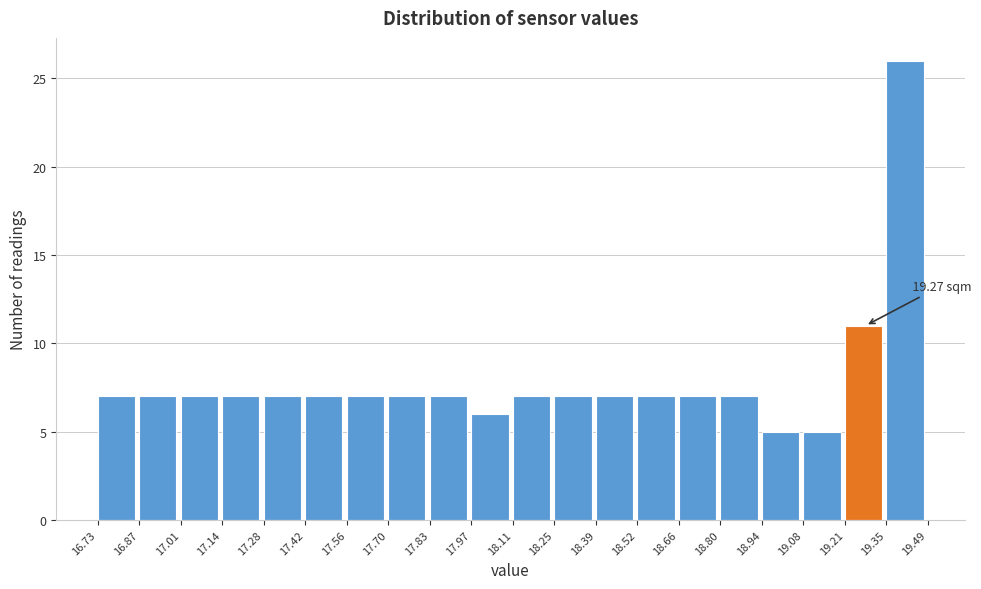

Over which range of the x-axis is the bar tallest?

19.35 to 19.49